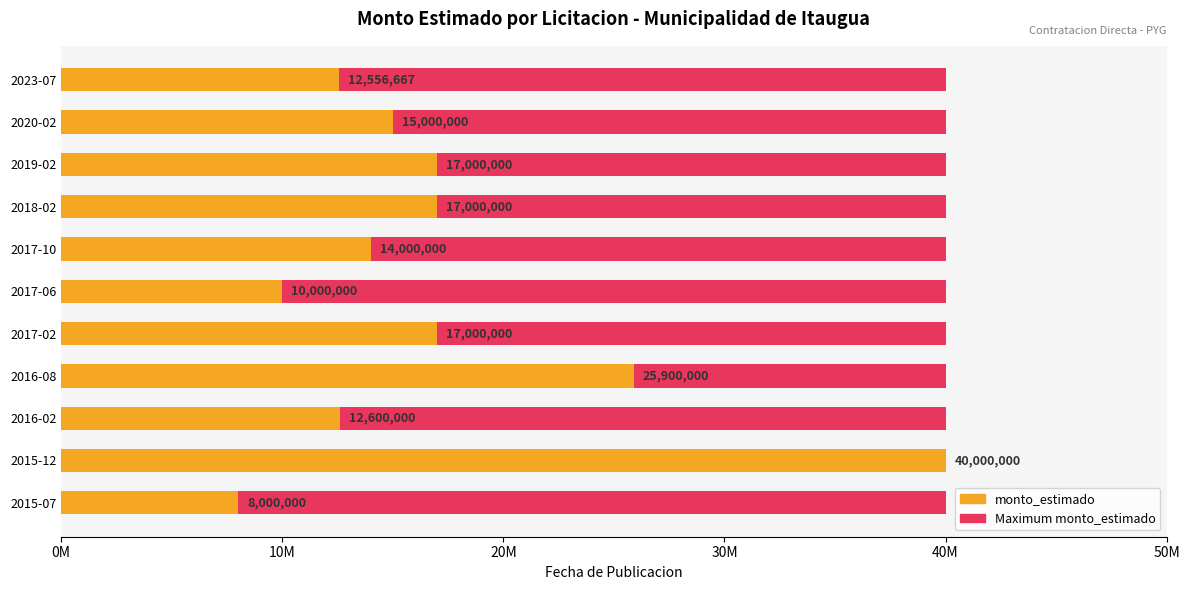

The value of monto_estimado at 2015-07 is 8000000.0. True or false?

True